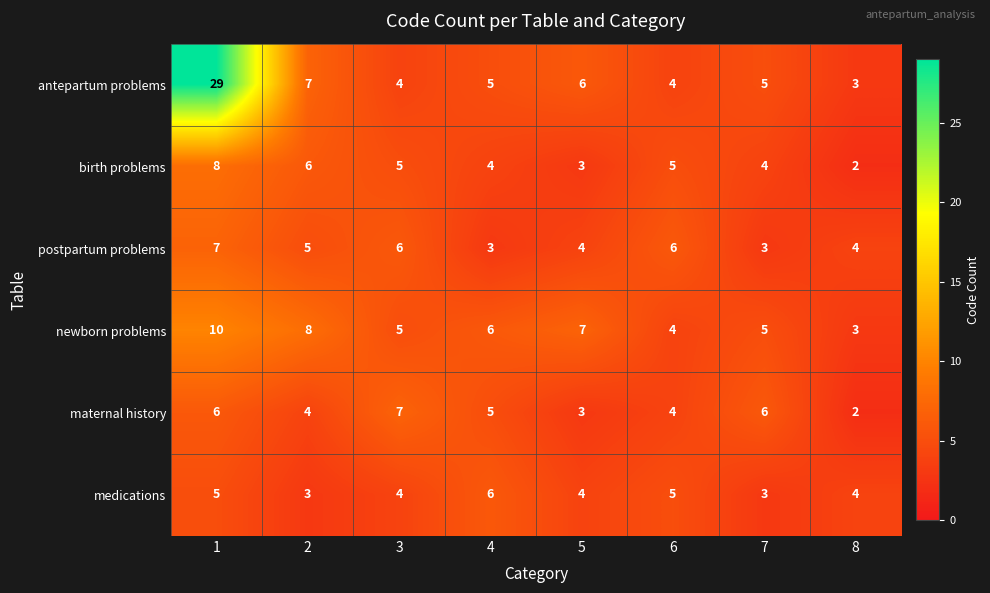

The value of antepartum problems at 8 is 5. True or false?

False